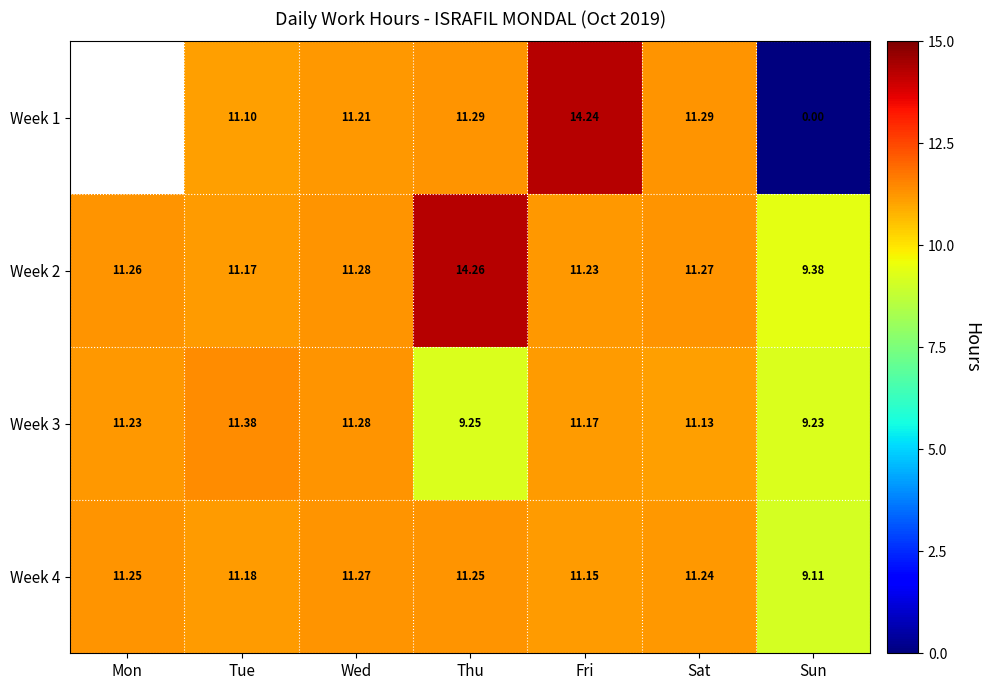

List the labels in order of Week 3 value, smallest first.

Sun, Thu, Sat, Fri, Mon, Wed, Tue